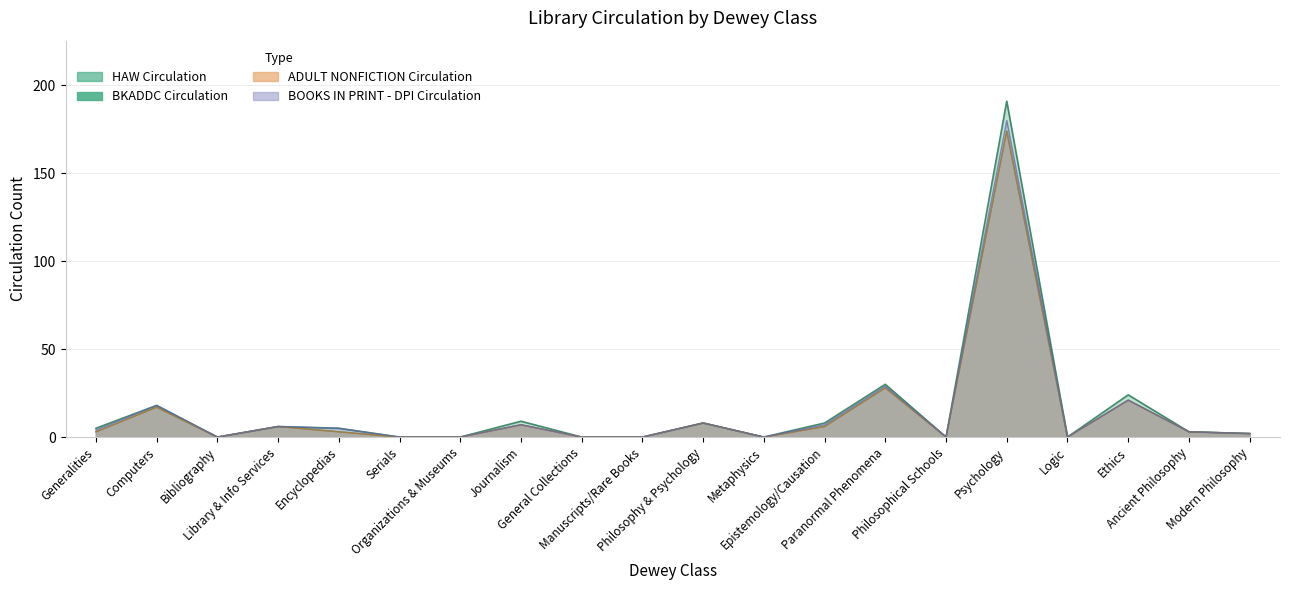

Between Library & Info Services and General Collections, which is larger?

Library & Info Services